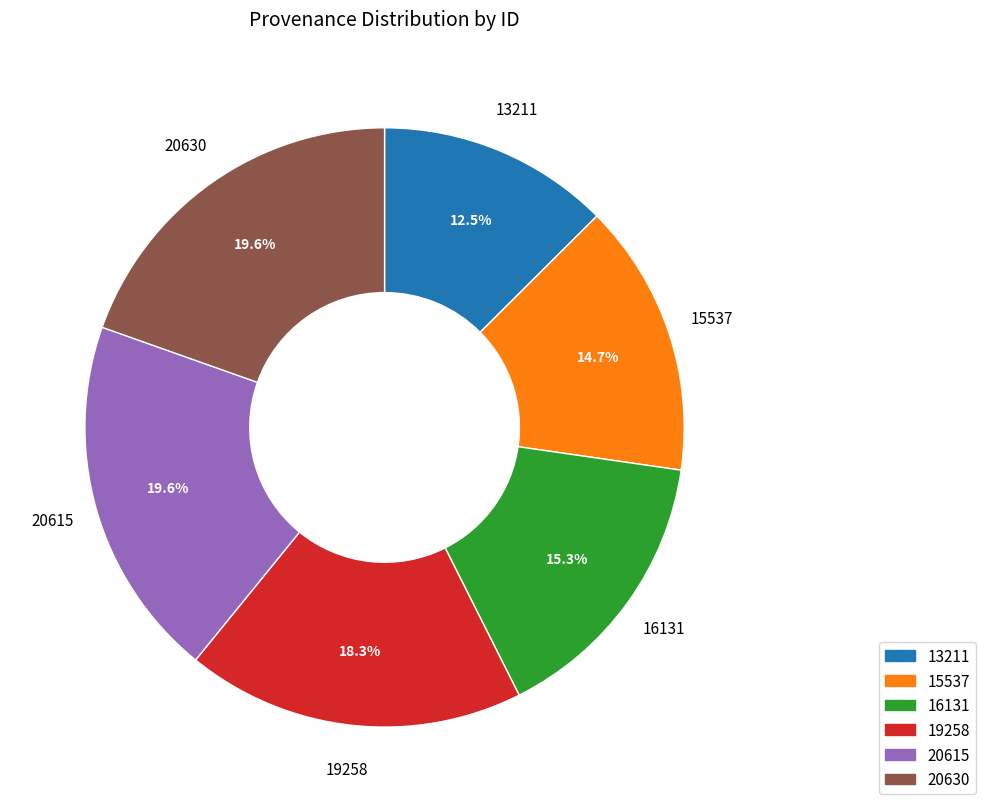

Is there any slice that represents more than half of the pie?

No